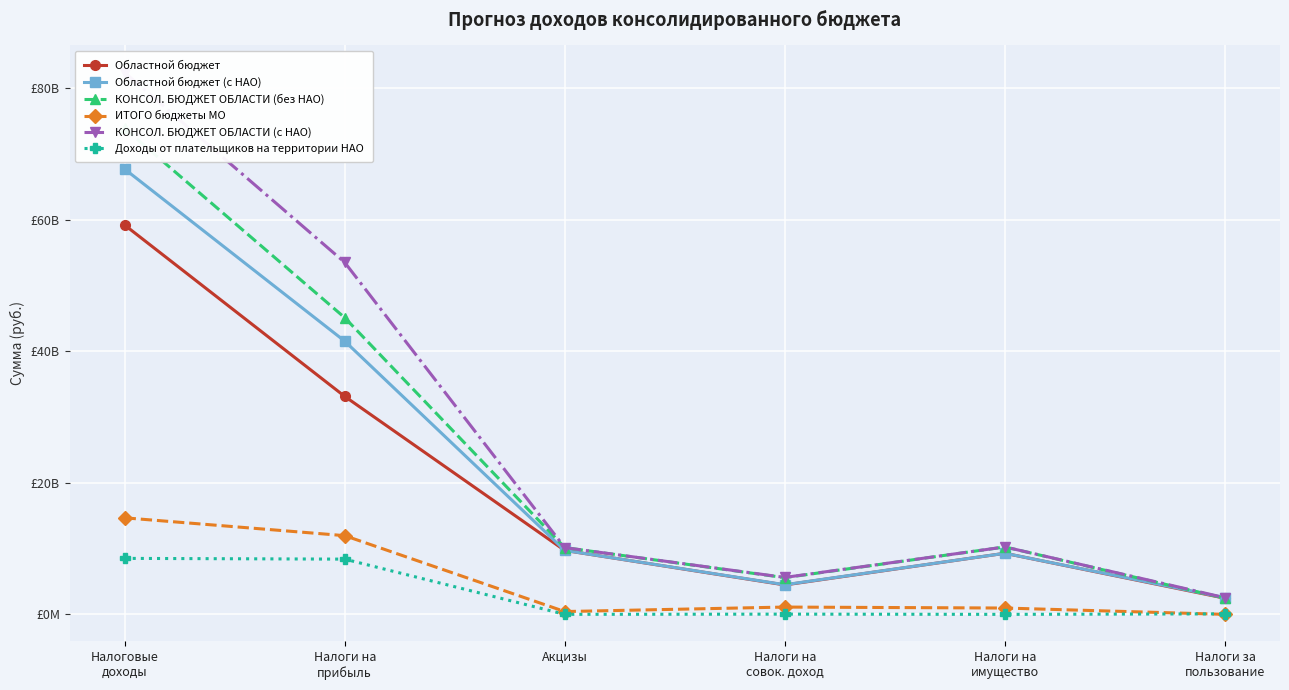

Between Налоги на
имущество and Налоги на
совок. доход, which is larger?

Налоги на
имущество